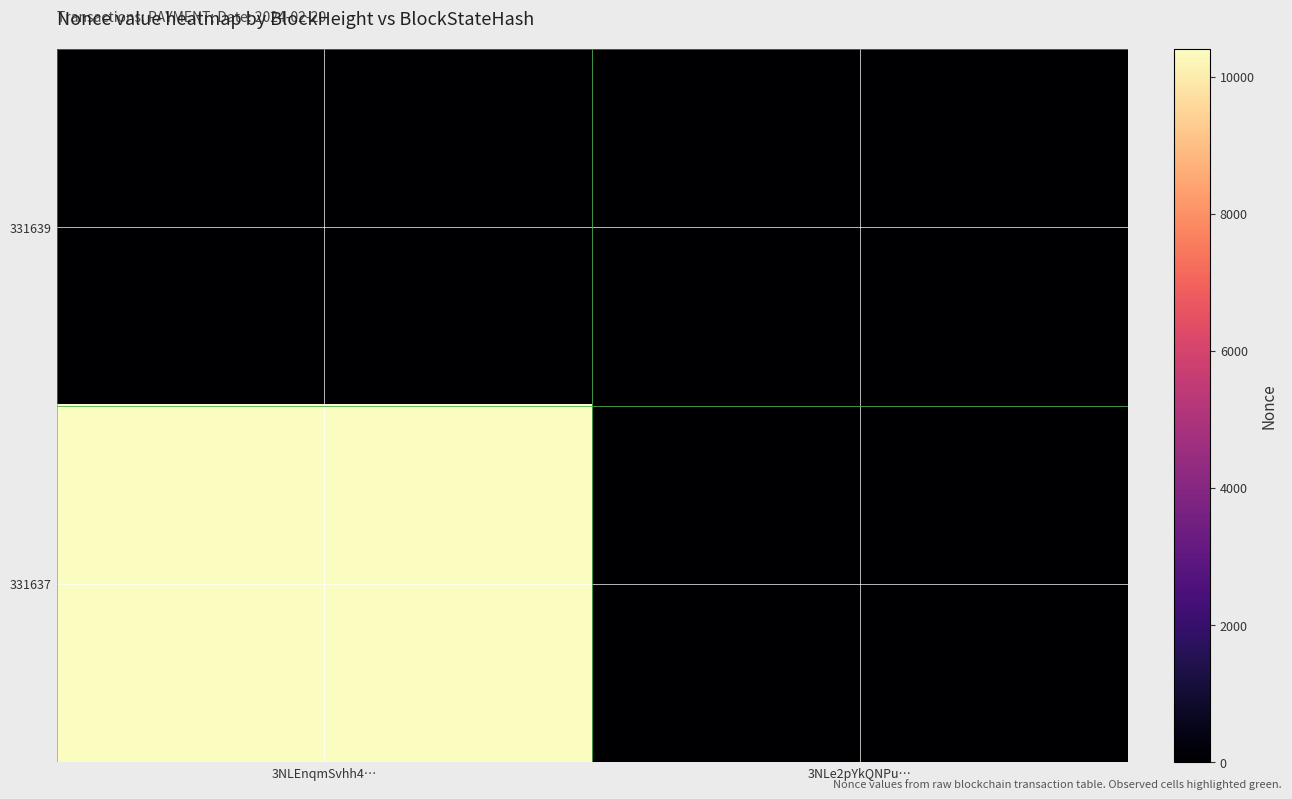

Reading left to right, extract all data points from this chart.

331639: 3NLEnqmSvhh4…=0	3NLe2pYkQNPu…=0
331637: 3NLEnqmSvhh4…=10403	3NLe2pYkQNPu…=0